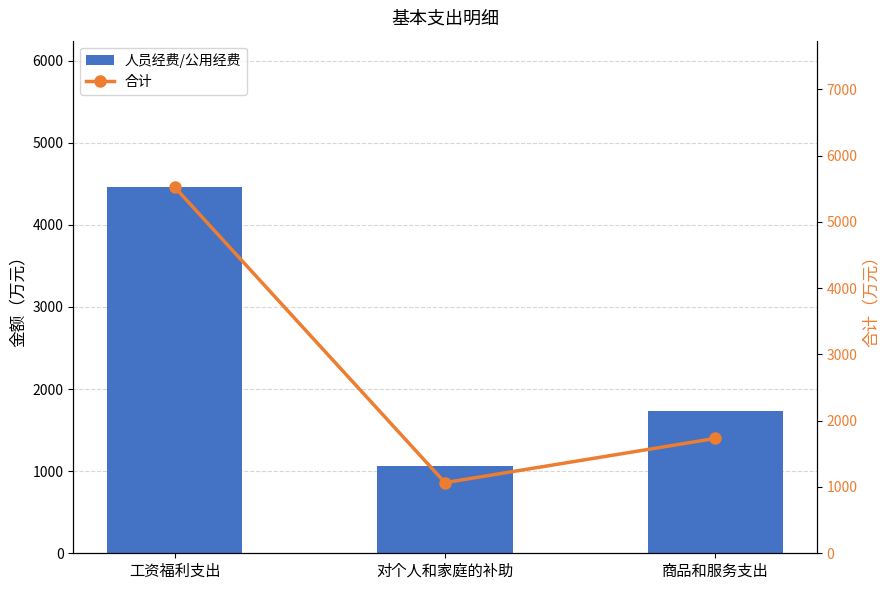

What is the minimum value shown in the chart?

1065.5